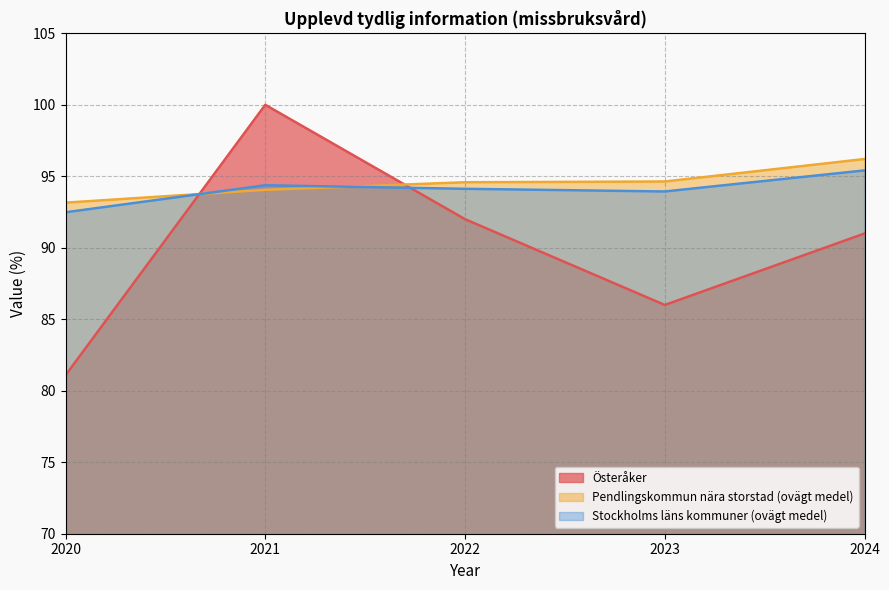

Reading right to left, transcribe all the data shown in this chart.

Österåker: 91.0	86.0	92.0	100.0	81.1
Pendlingskommun nära storstad (ovägt medel): 96.2	94.6	94.6	94.1	93.2
Stockholms läns kommuner (ovägt medel): 95.4	93.9	94.1	94.4	92.5